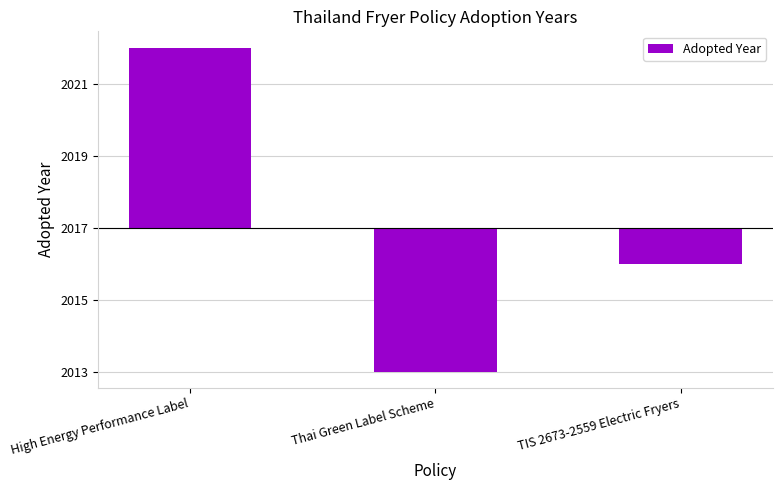

What is the change in value from High Energy Performance Label to TIS 2673-2559 Electric Fryers?

-6